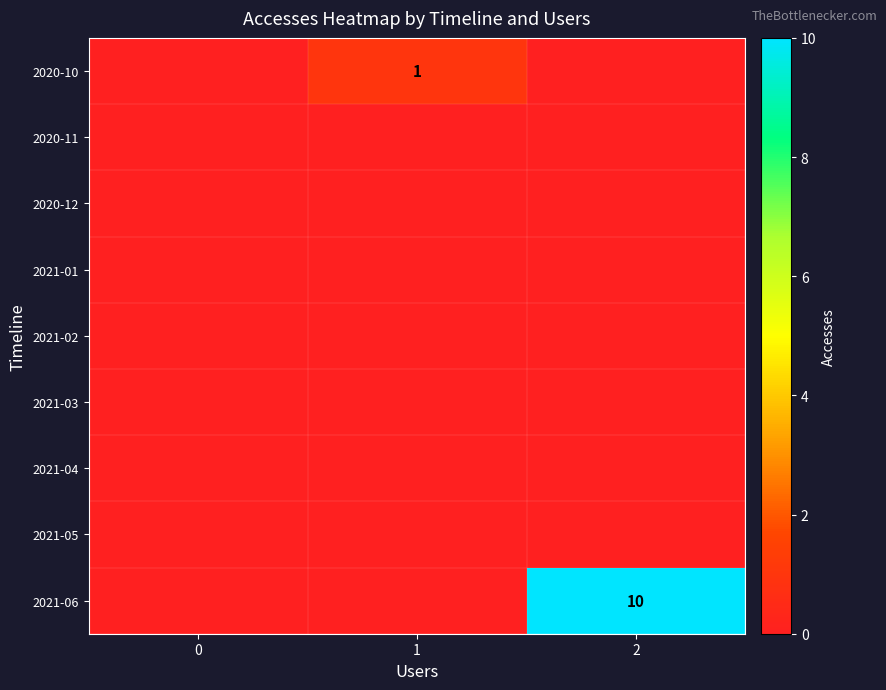

What is the total value across all series at 1?

1